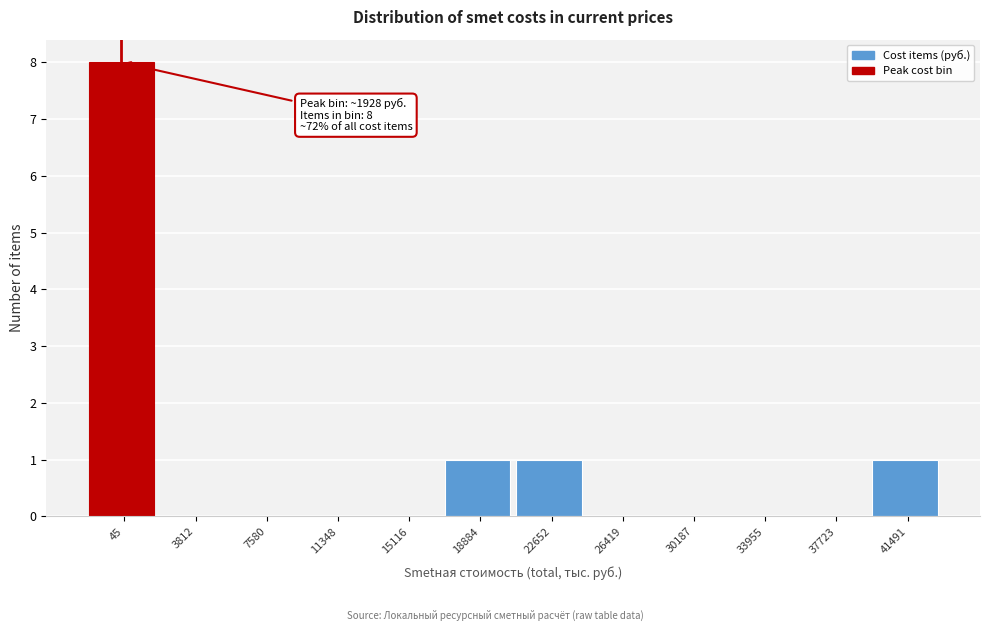

Reading right to left, what are all the values shown in this chart?

41491=1	37723=0	33955=0	30187=0	26419=0	22652=1	18884=1	15116=0	11348=0	7580=0	3812=0	45=8